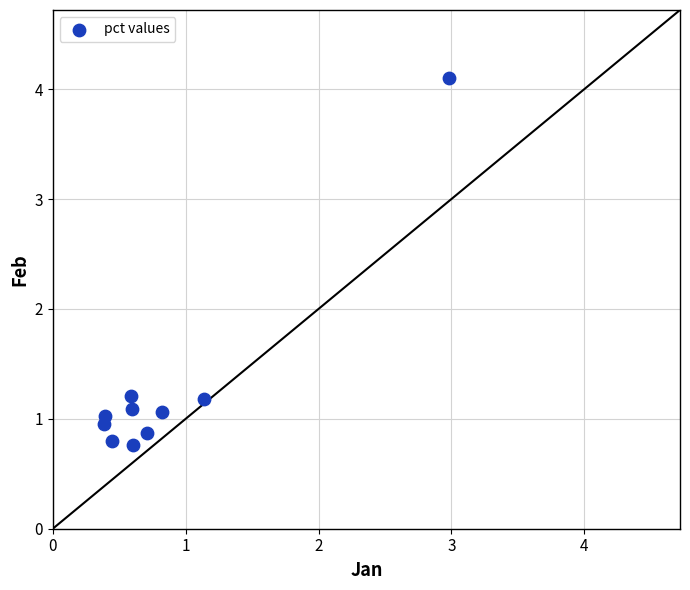

What is the range of Y values (max minus min)?

3.3